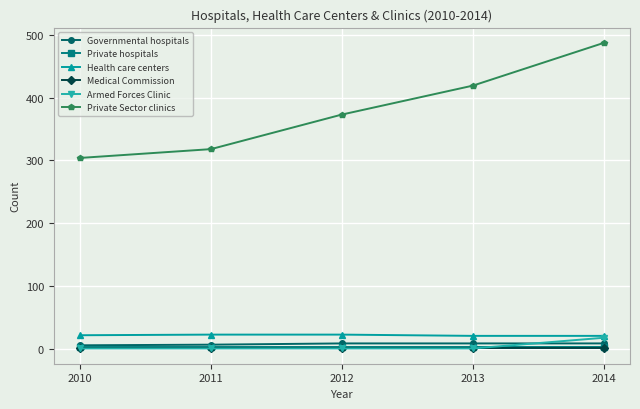

True or false: Governmental hospitals and Medical Commission cross at least once.

False